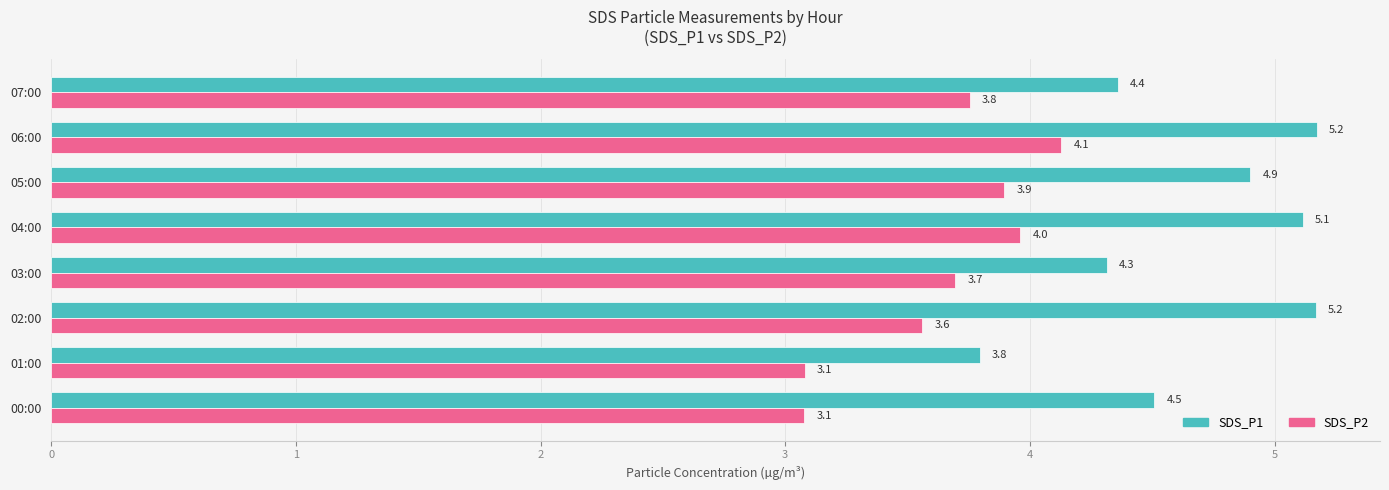

What is the sum of the SDS_P1 values at 04:00 and 03:00?

9.4